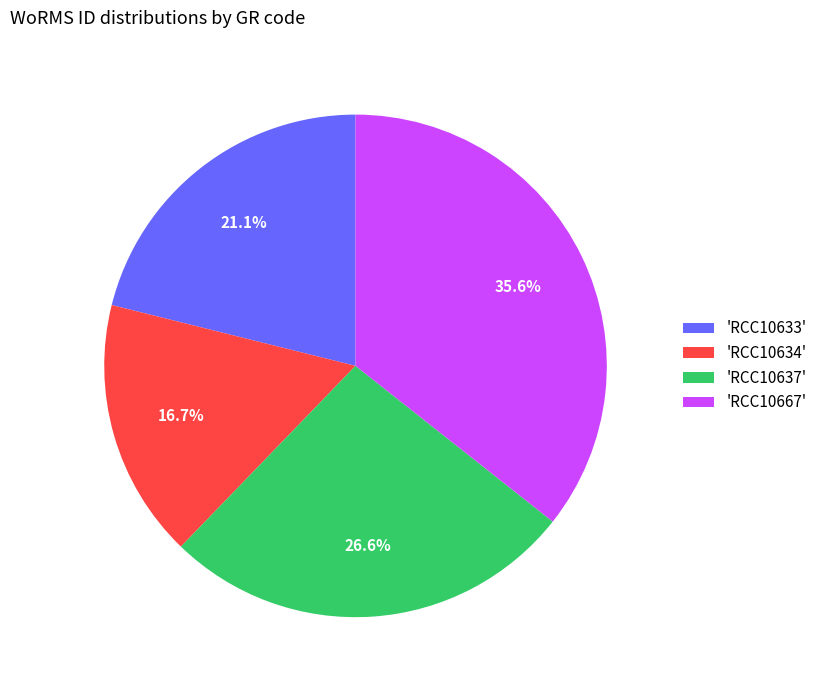

To the nearest percent, what is the average slice percentage?

25%